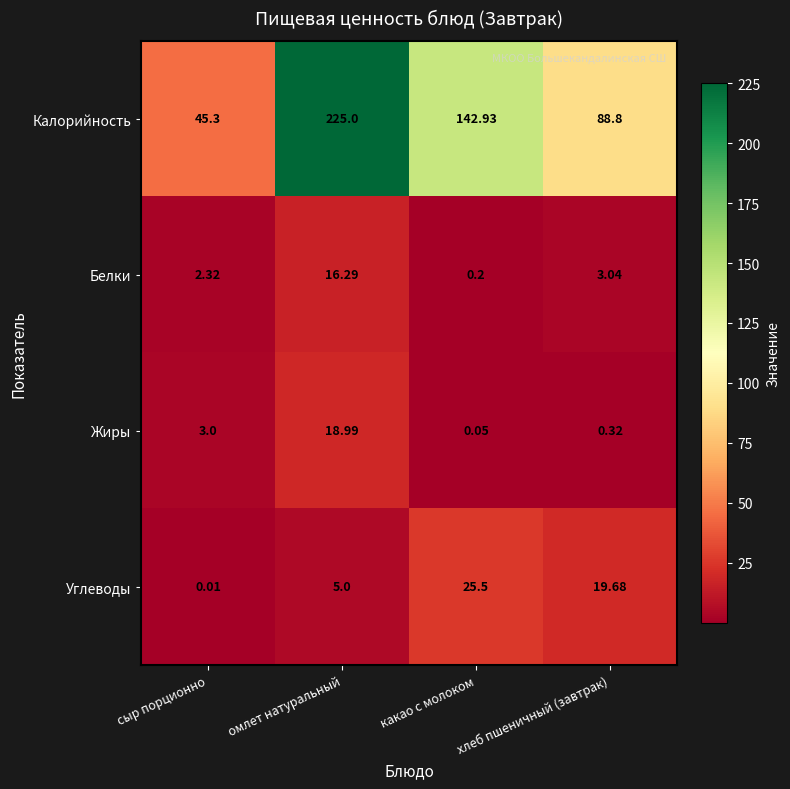

Which series has the largest total across all categories?

Калорийность